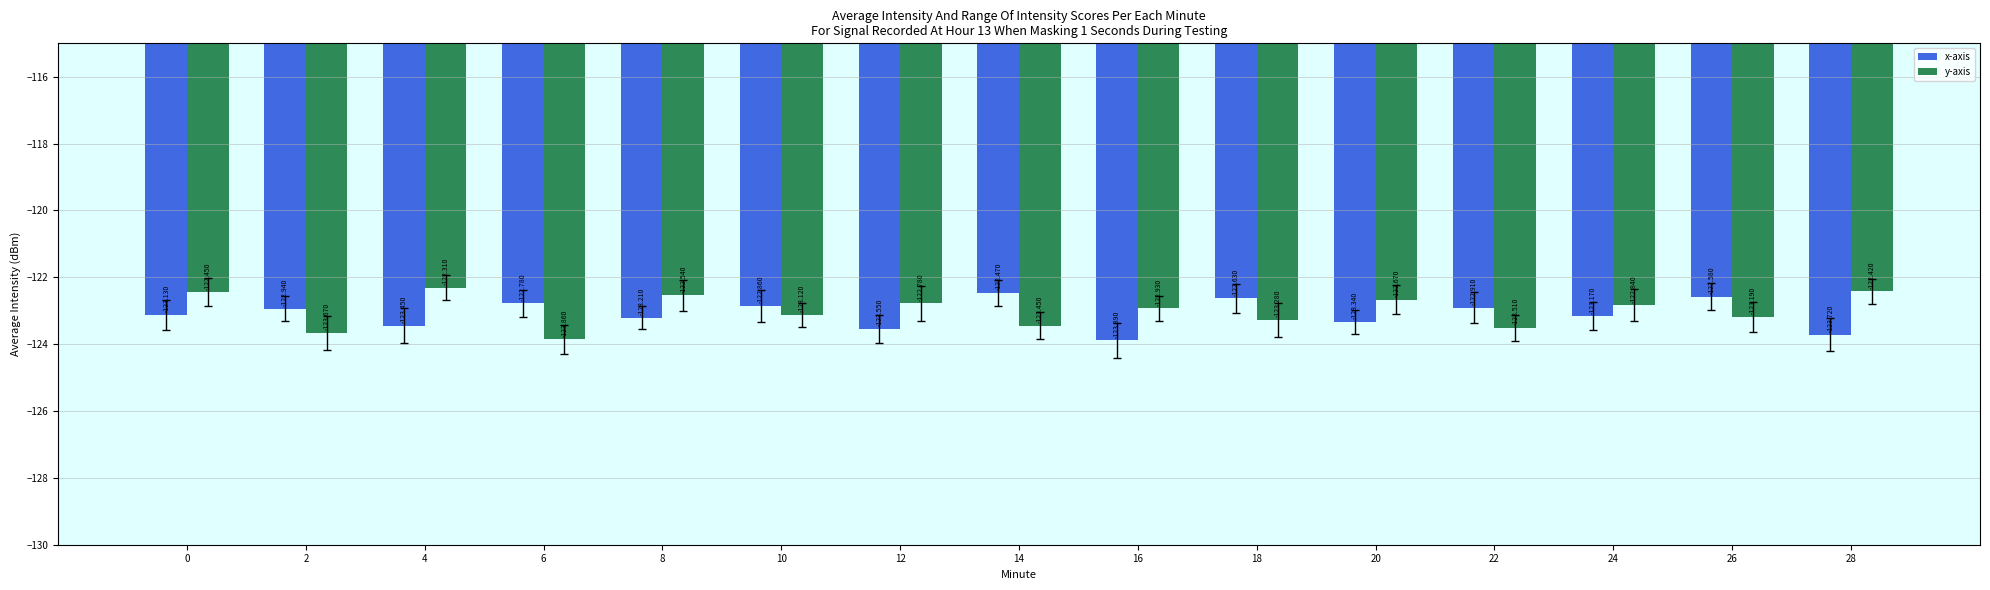

What is the total value across all series at 6?

-246.6